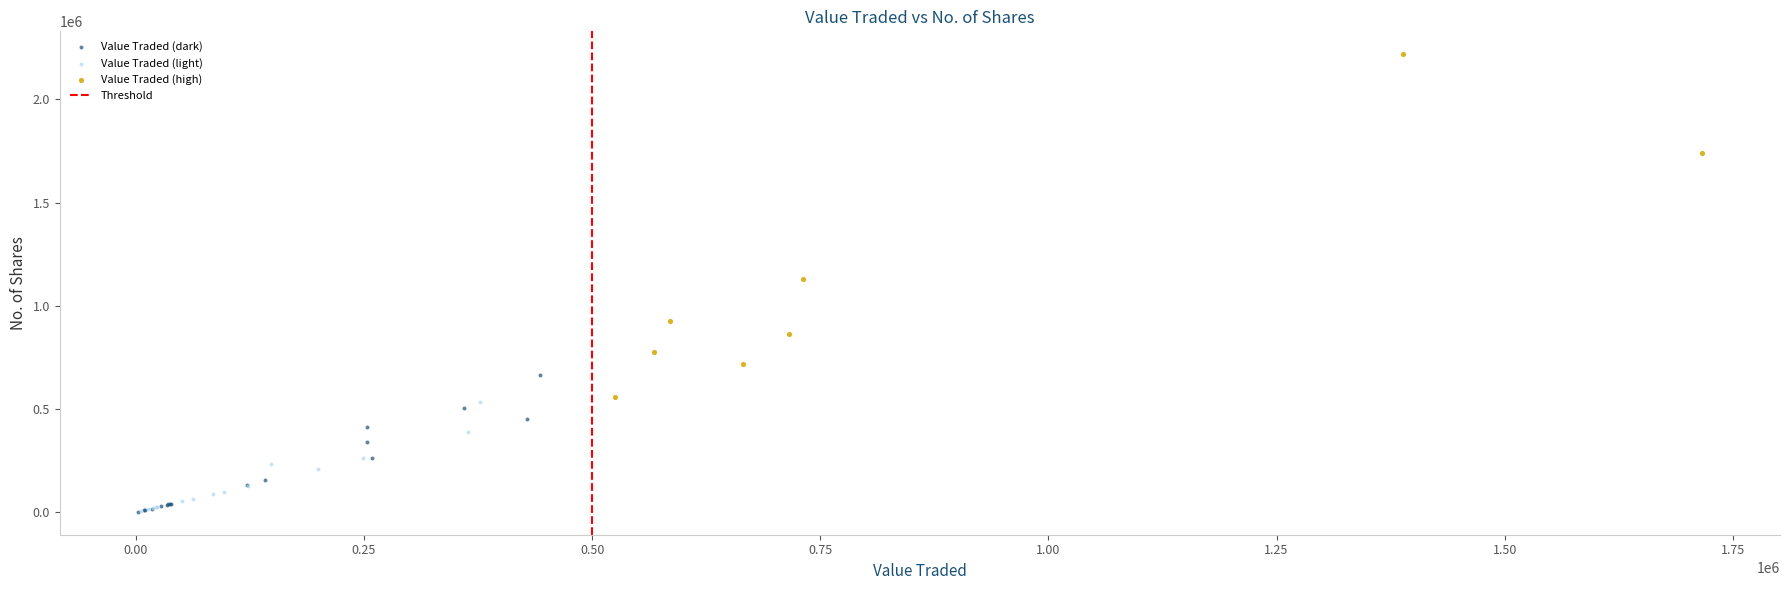

Which series contains the highest Y value?

Value Traded (high)